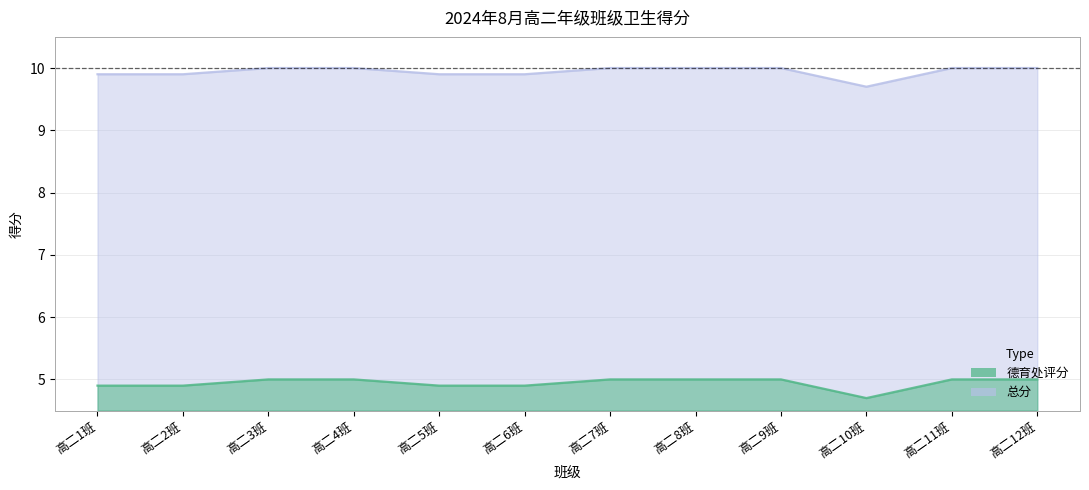

How many lines are shown in the chart?

2